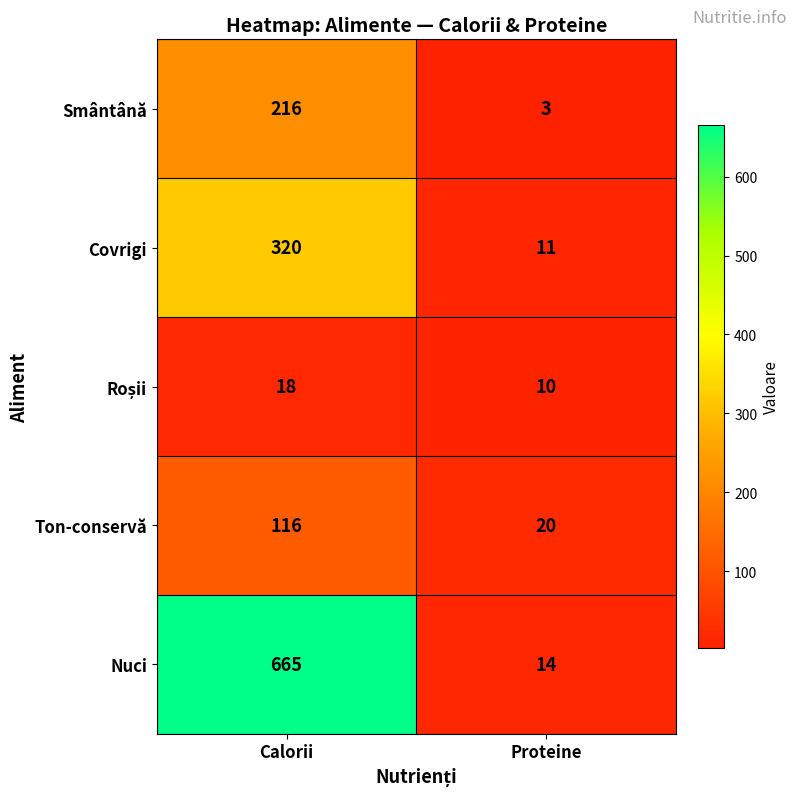

How many series are shown in this chart?

5